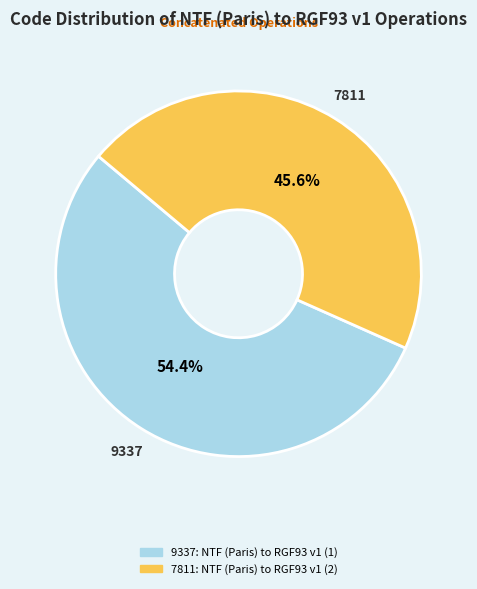

Does any single category account for the majority?

Yes